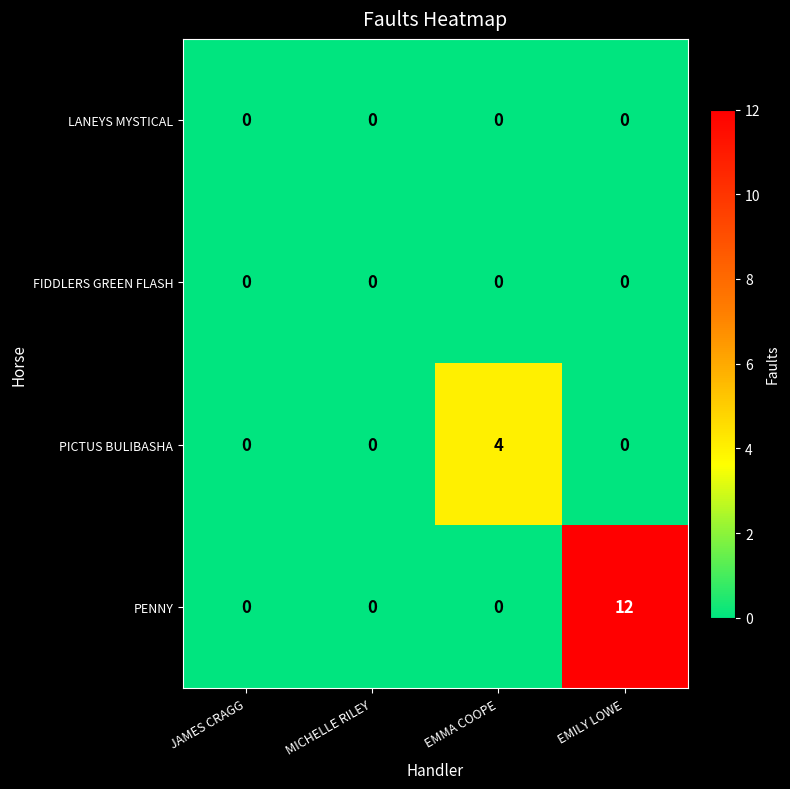

Which series has the largest range (max minus min)?

PENNY